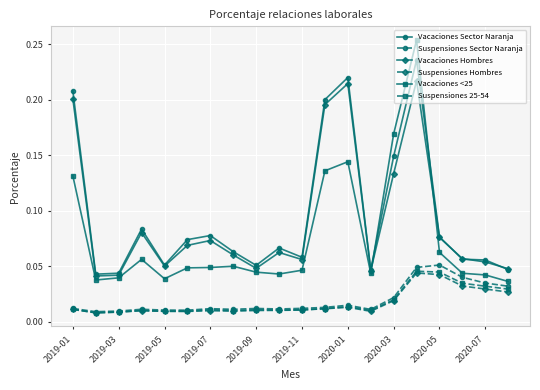

True or false: Suspensiones Hombres and Vacaciones Hombres intersect in this chart.

False